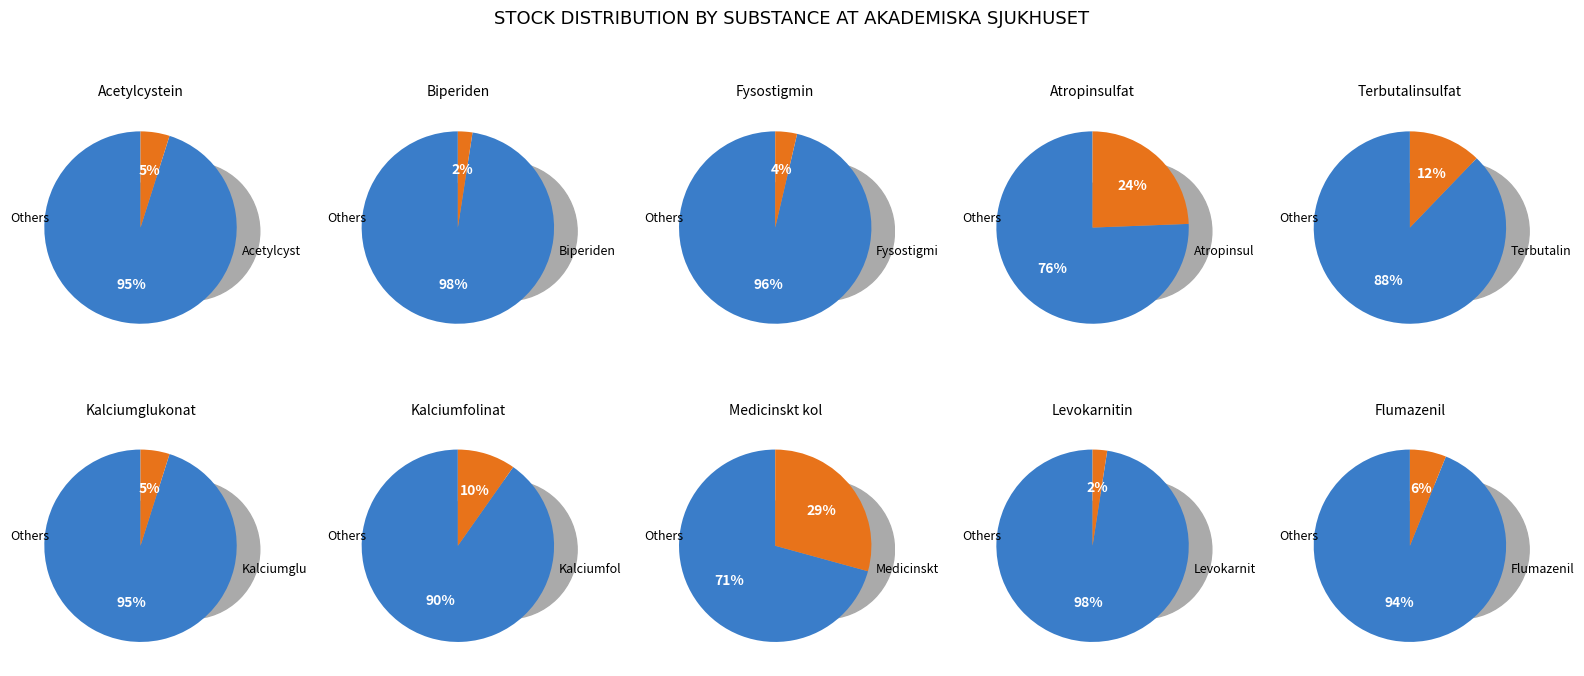

To the nearest percent, what is the average slice percentage?

10%